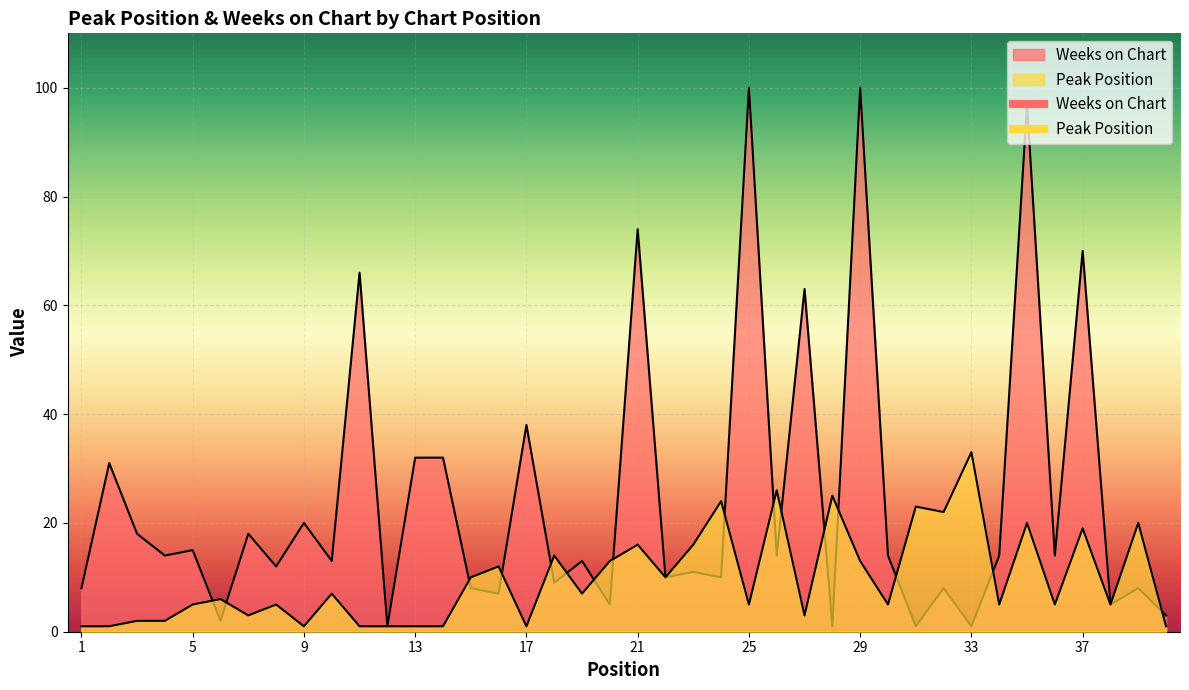

What is the sum of the Weeks on Chart values at 18 and 2?

40